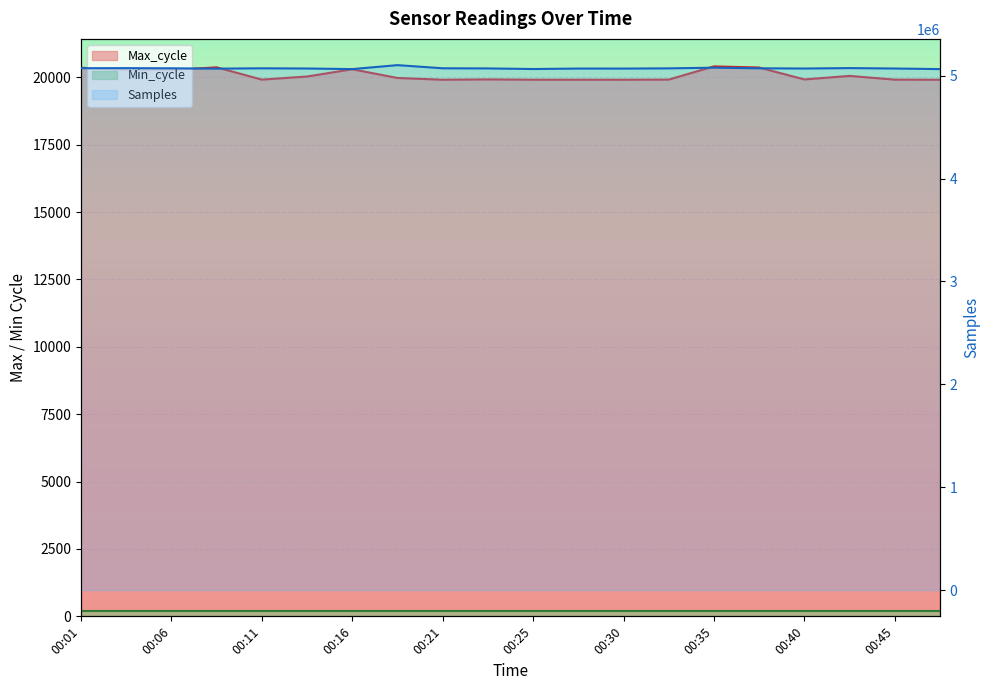

How many interior local peaks does the Max_cycle series have?

5